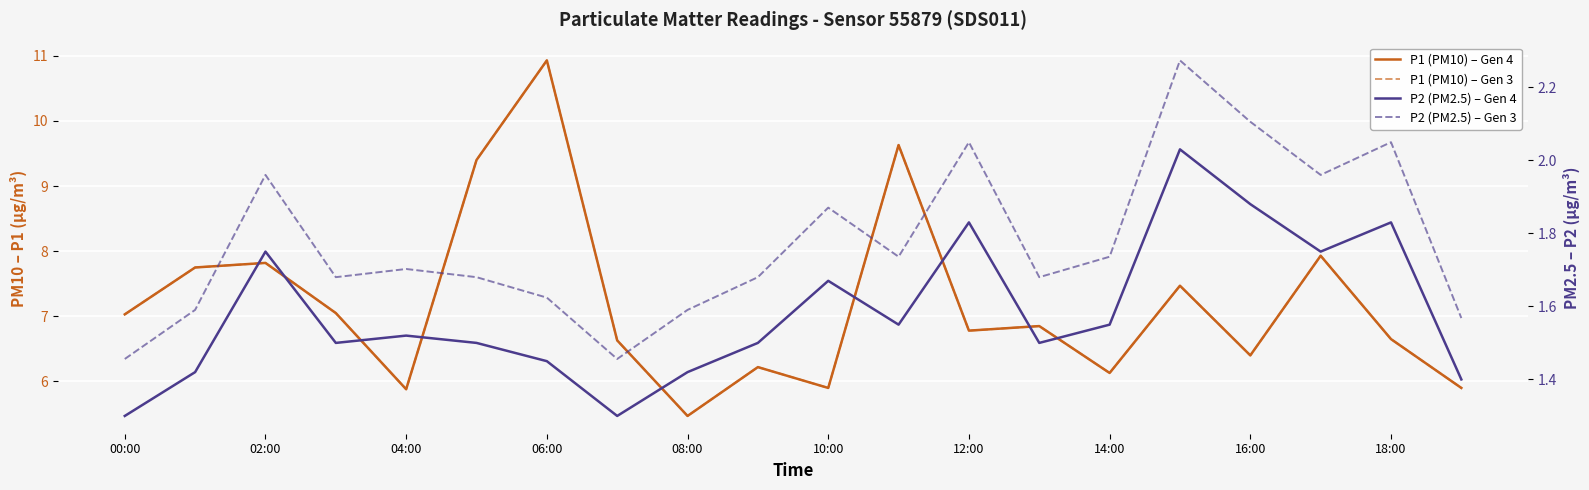

What is the value of the P2 (PM2.5) – Gen 3 point at the 6th from the left?

1.7